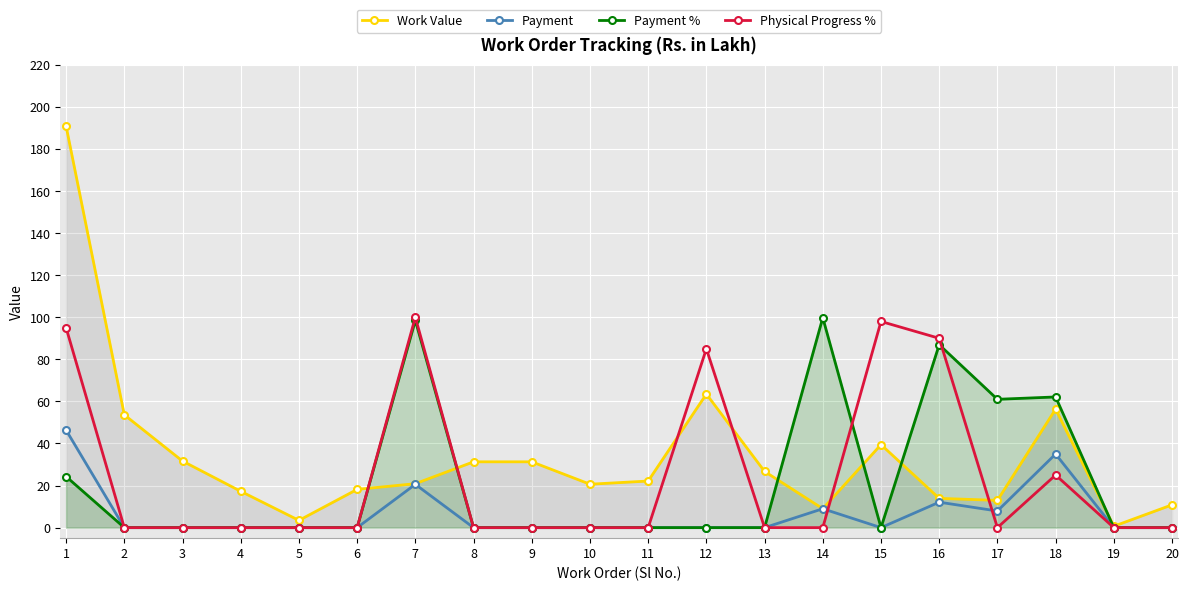

Reading right to left, extract all data points from this chart.

Work Value: 10.8	0.7	56.3	12.9	13.9	39.5	9.0	26.7	63.5	22.1	20.6	31.3	31.3	20.9	18.2	3.5	17.3	31.6	53.6	190.8
Payment: 0.0	0.0	35.0	7.9	12.1	0.0	9.0	0.0	0.0	0.0	0.0	0.0	0.0	20.6	0.0	0.0	0.0	0.0	0.0	46.4
Payment %: 0.0	0.0	62.1	61.0	86.9	0.0	99.8	0.0	0.0	0.0	0.0	0.0	0.0	98.5	0.0	0.0	0.0	0.0	0.0	24.3
Physical Progress %: 0.0	0.0	25.0	0.0	90.0	98.0	0.0	0.0	85.0	0.0	0.0	0.0	0.0	100.0	0.0	0.0	0.0	0.0	0.0	95.0